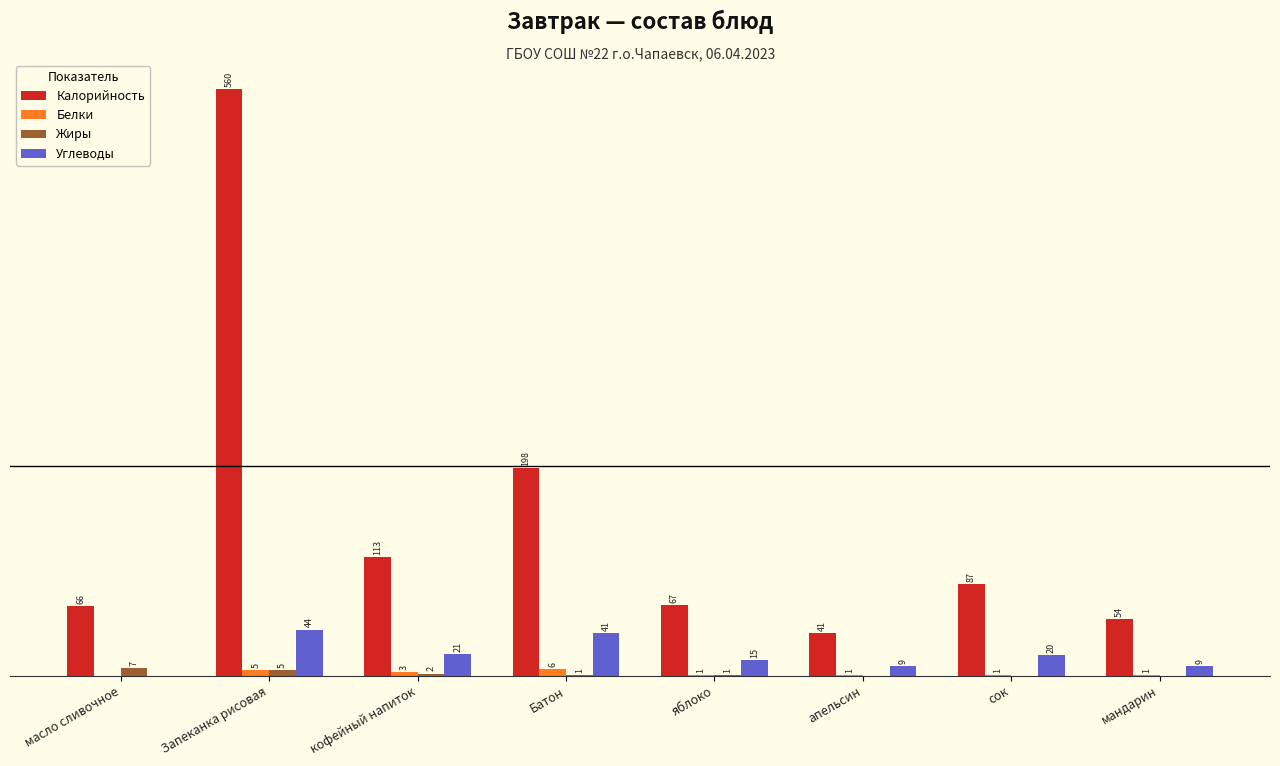

Are the bars horizontal?

No